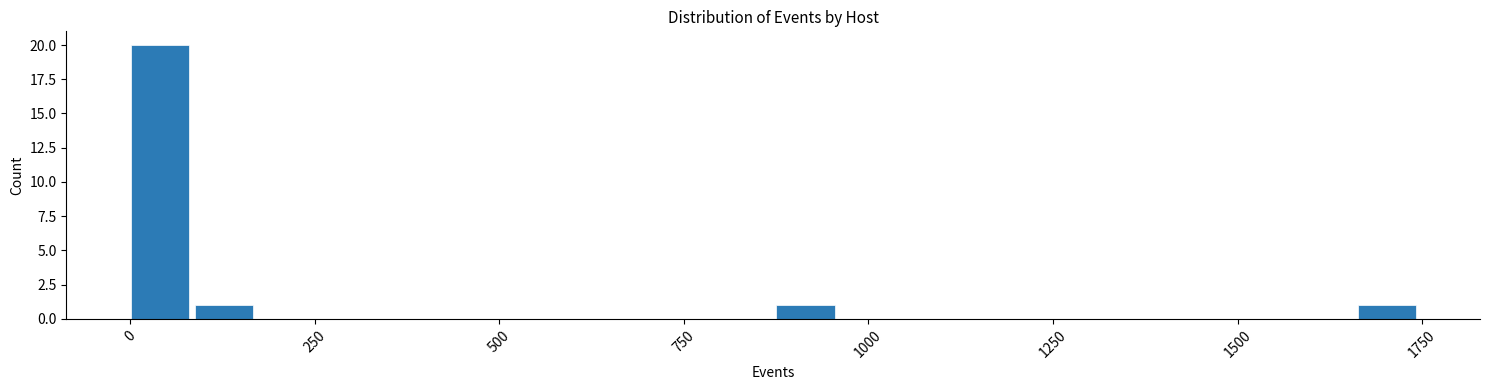

Around what value on the x-axis is the tallest bar? Give the approximate position of its centre, as read against the axis.

50